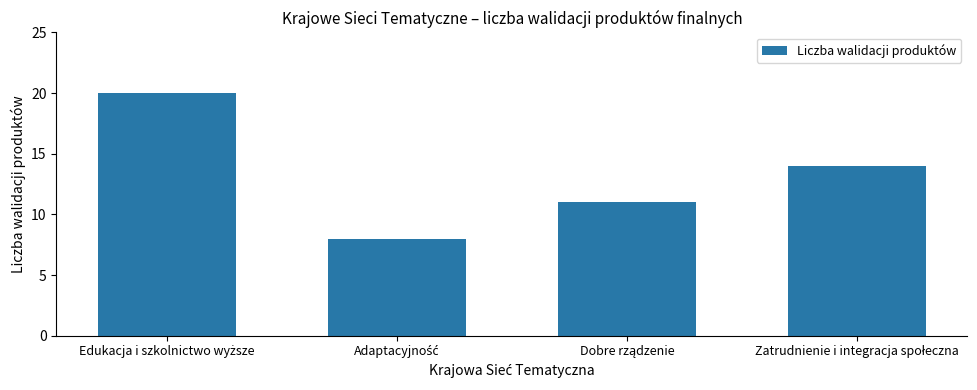

What is the smallest value displayed?

8